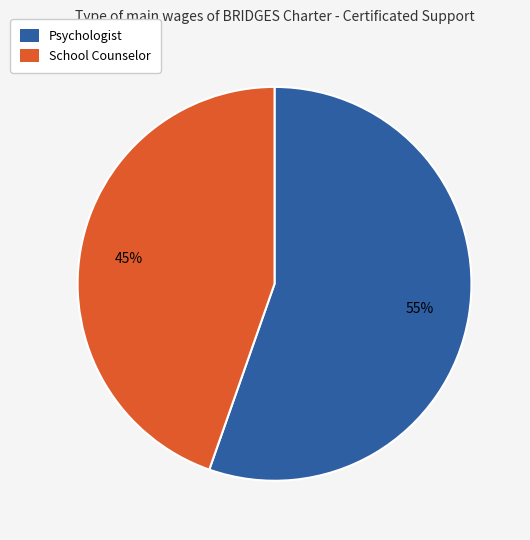

Is it true that Psychologist is 44% of the pie?

False